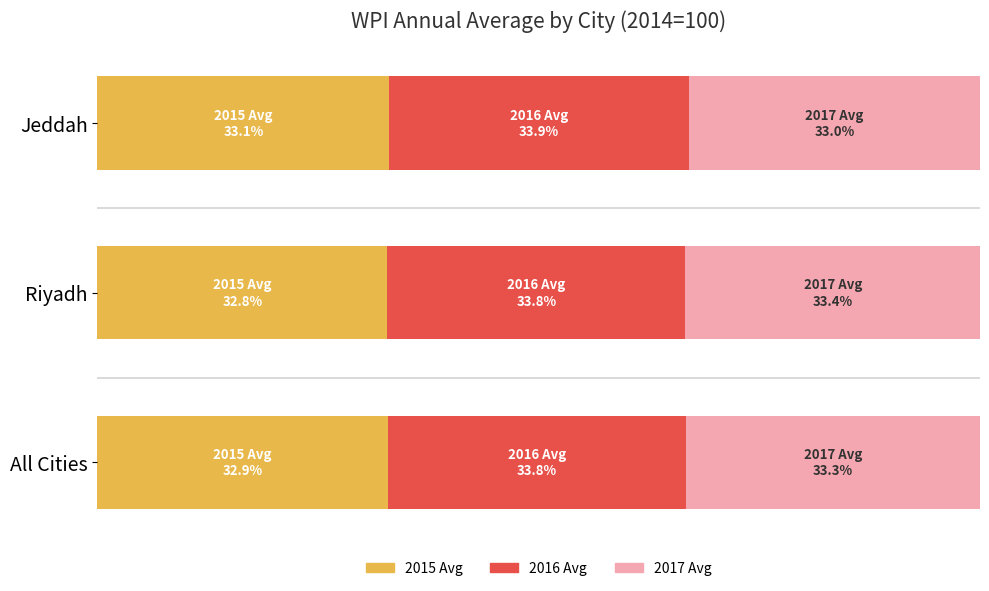

Rank the series by their average value, from lowest to highest.

2015 Avg, 2017 Avg, 2016 Avg